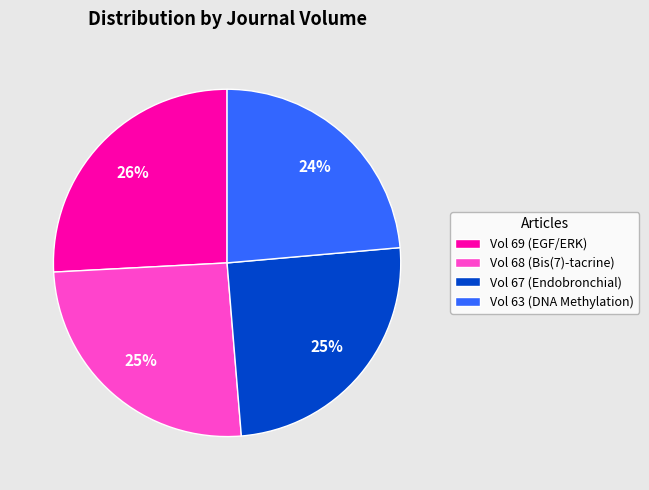

Is it true that Vol 69 (EGF/ERK) is 26% of the pie?

True